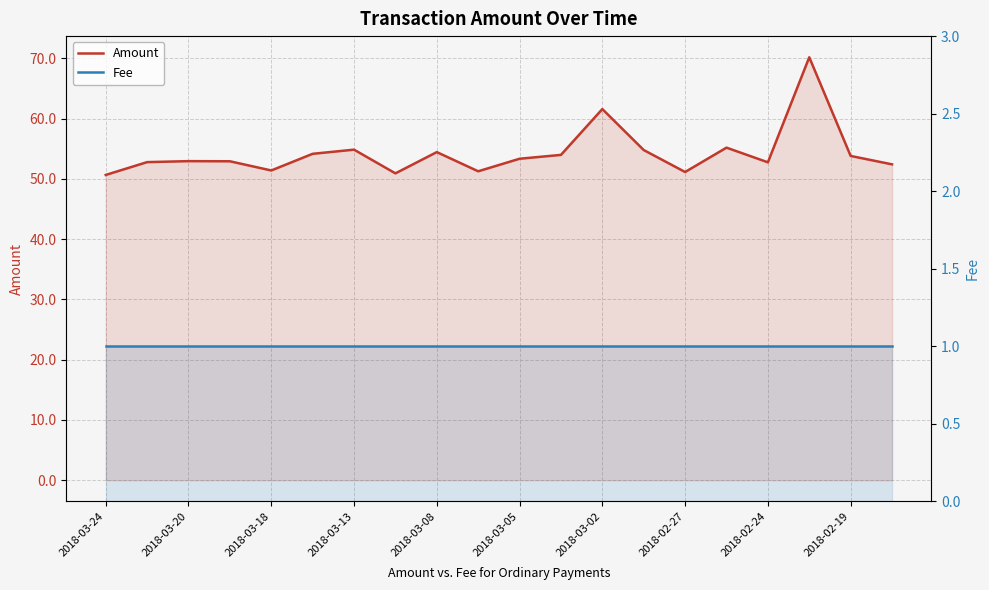

True or false: Fee and Amount intersect in this chart.

False